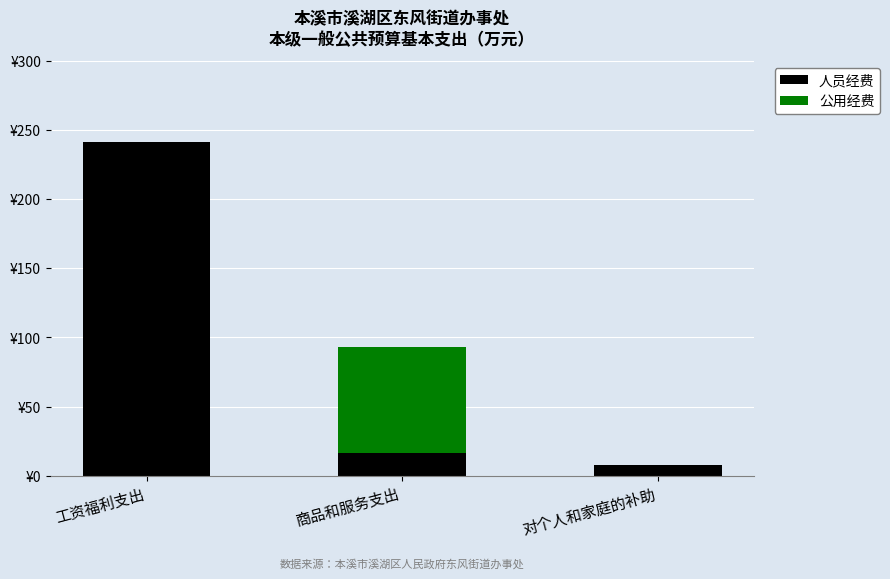

The value of 人员经费 at 对个人和家庭的补助 is 4.0. True or false?

False